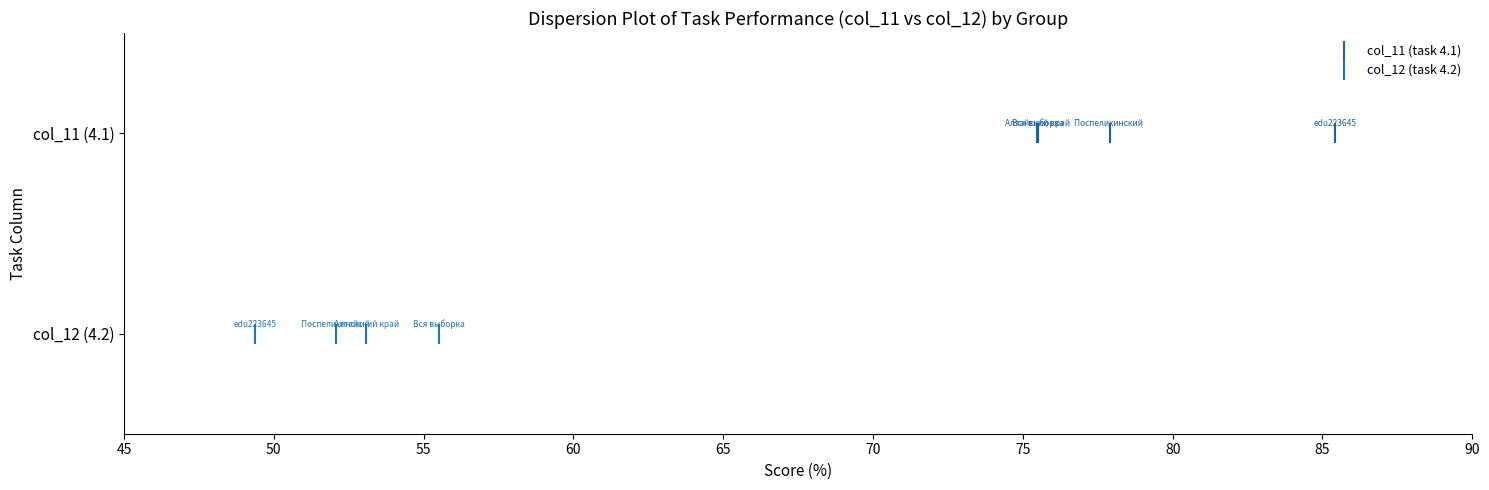

What are all the series names shown in the legend?

col_11 (task 4.1), col_12 (task 4.2)